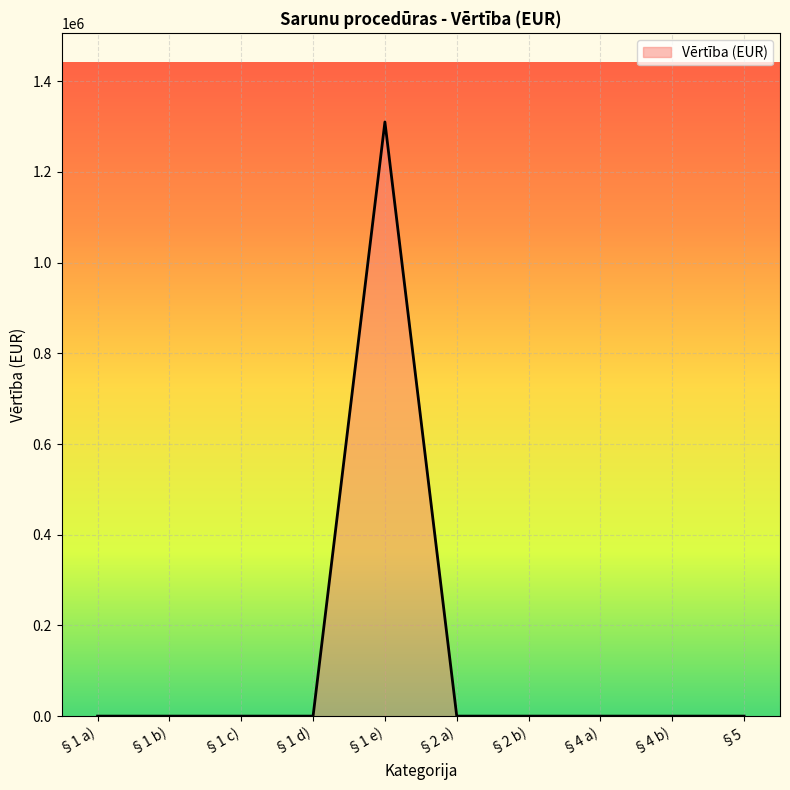

Which has a higher value, §1 e) or §1 c)?

§1 e)